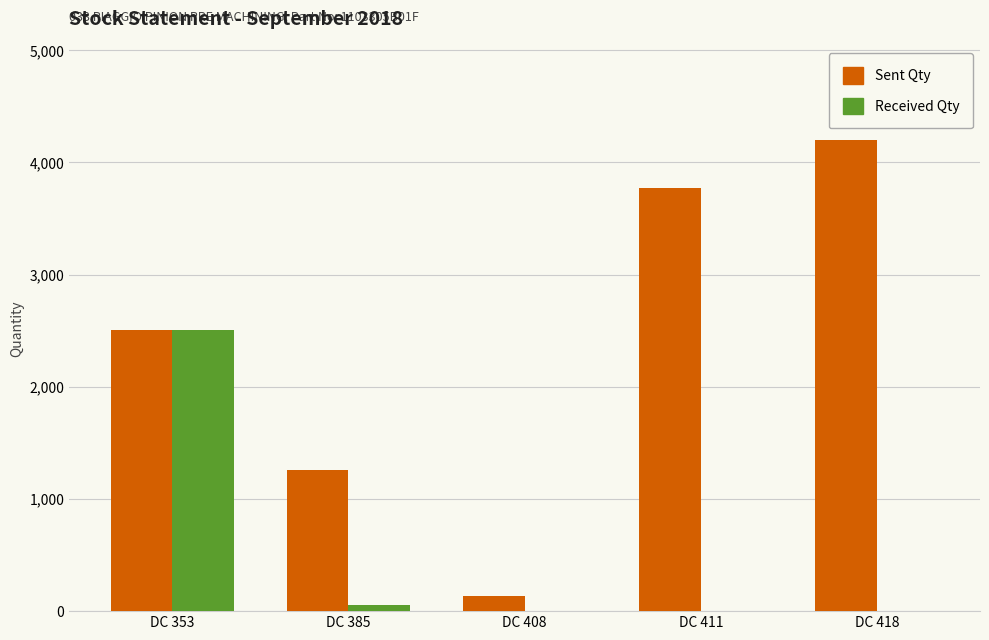

Reading left to right, list all the values displayed in this chart.

Sent Qty: DC 353=2506	DC 385=1262	DC 408=134	DC 411=3772	DC 418=4200
Received Qty: DC 353=2506	DC 385=53	DC 408=0	DC 411=0	DC 418=0